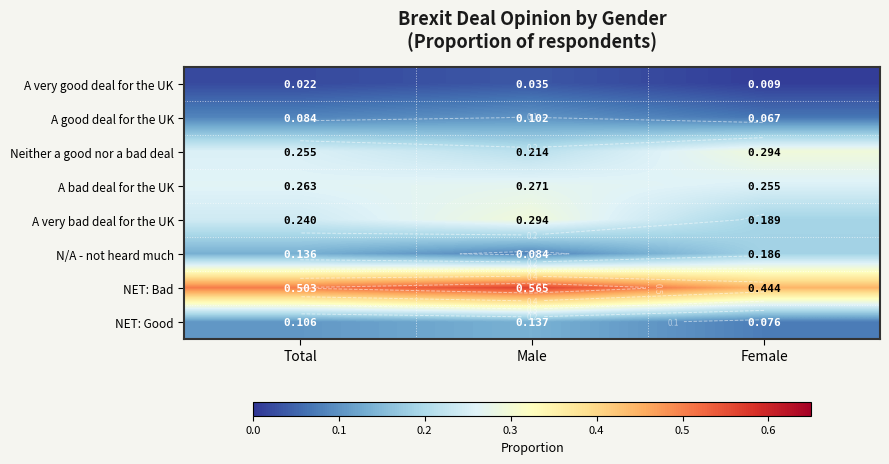

What is the maximum value shown in the chart?

0.6